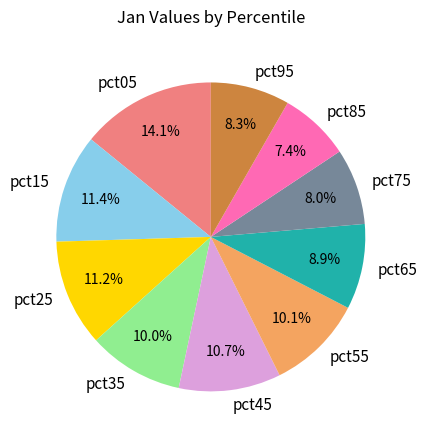

To the nearest percent, what percentage of the pie is pct65?

9%